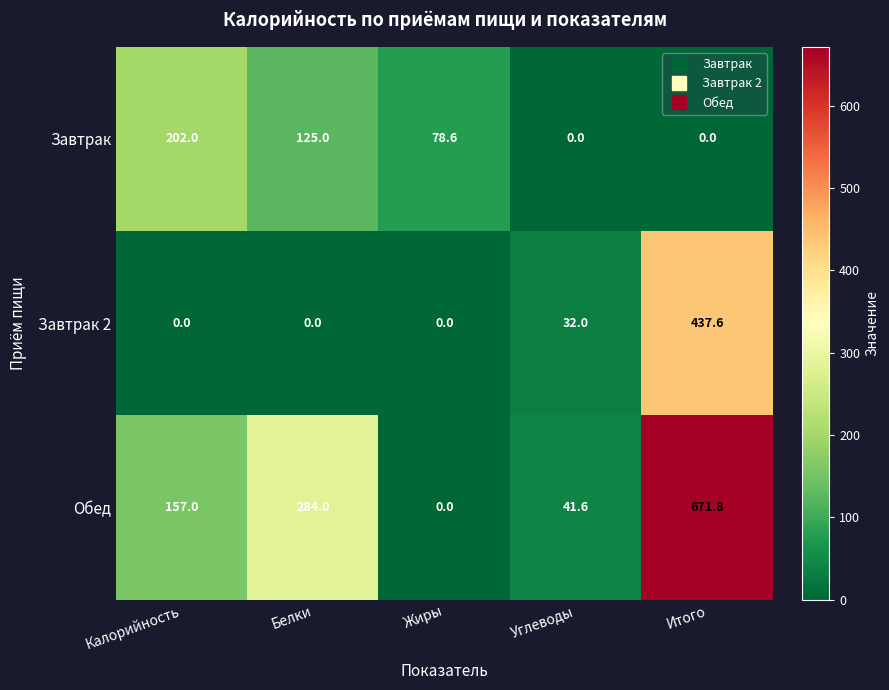

How many positive values does the Завтрак series have?

3